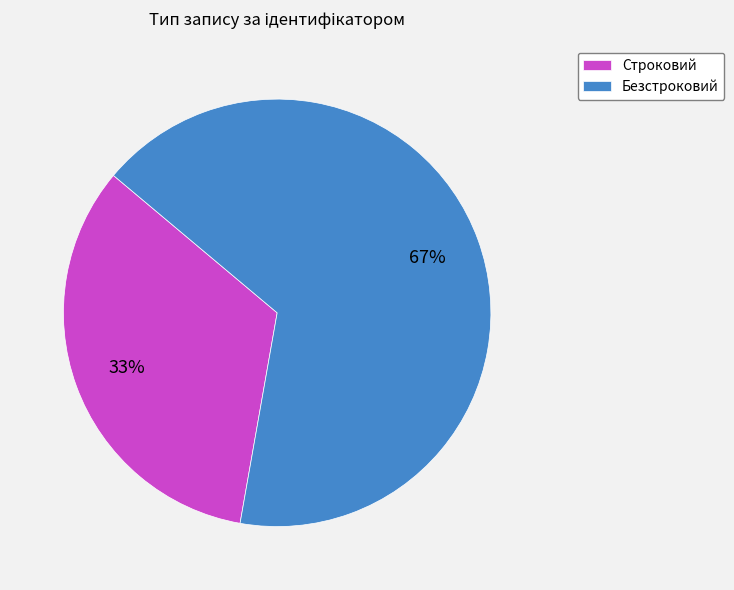

Which category accounts for the majority?

Безстроковий